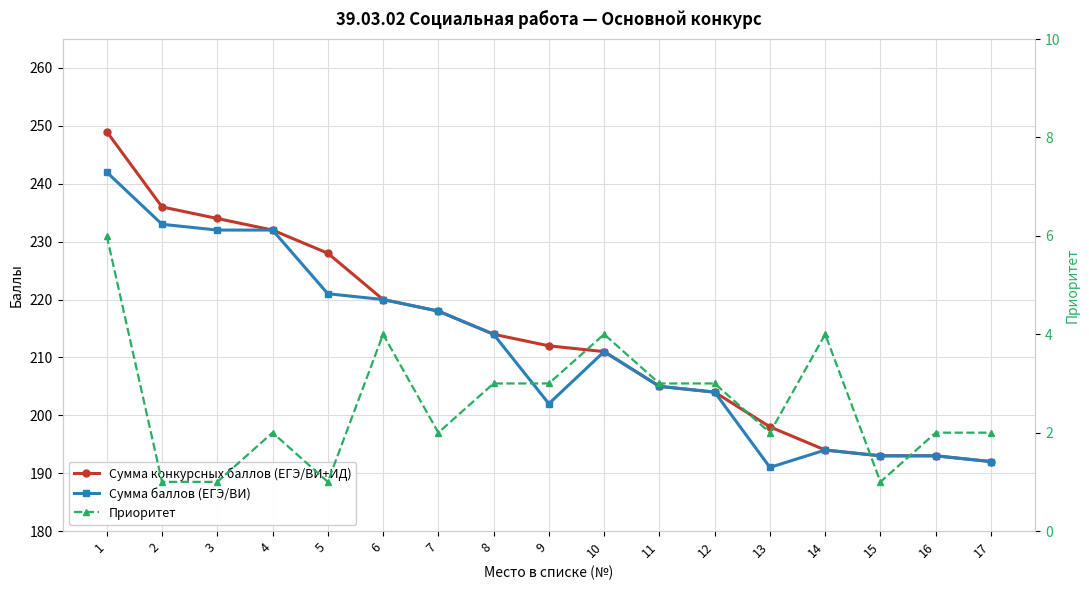

True or false: Приоритет and Сумма конкурсных баллов (ЕГЭ/ВИ+ИД) cross at least once.

False